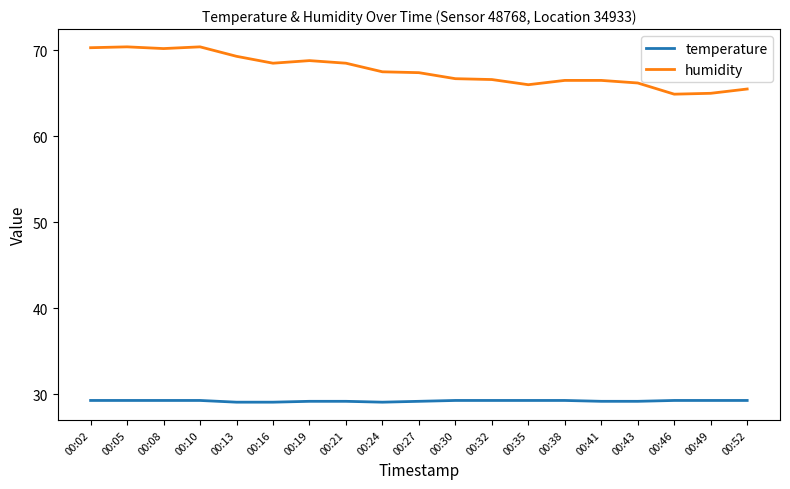

How many values in the humidity series are below 67?

9